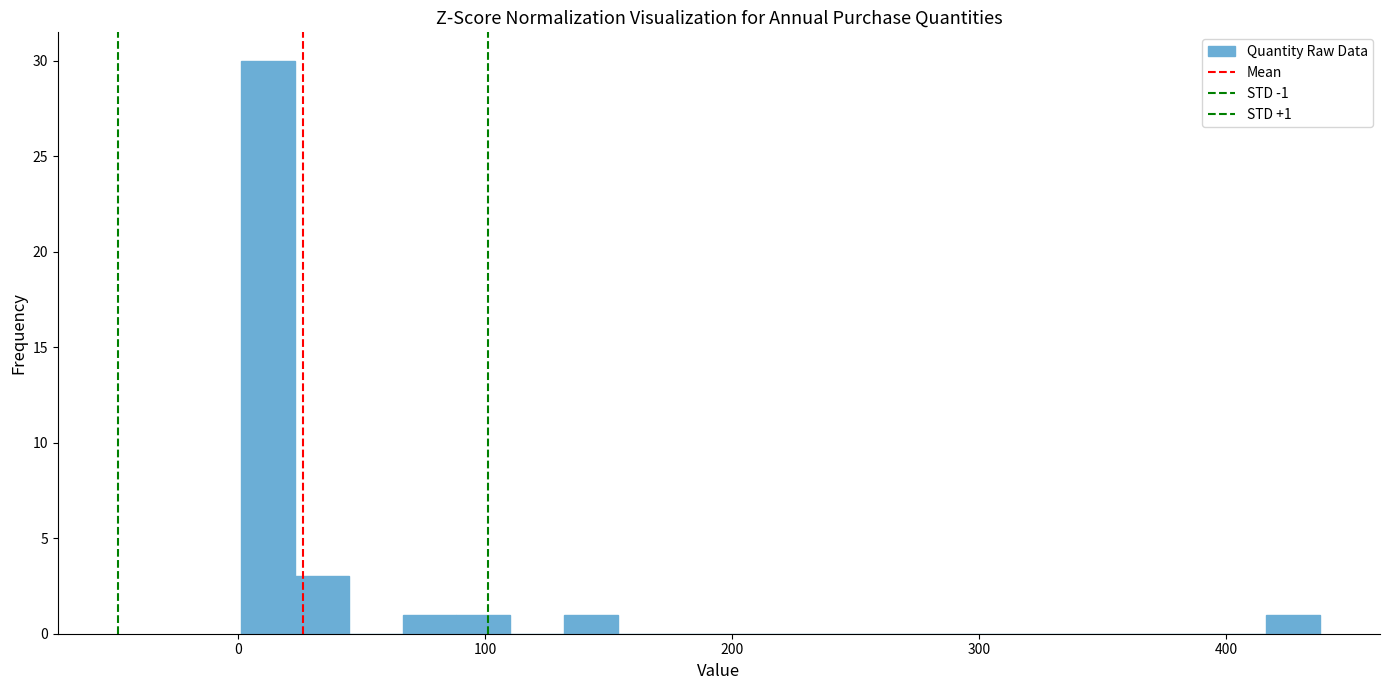

Around what value on the x-axis is the tallest bar? Give the approximate position of its centre, as read against the axis.

10